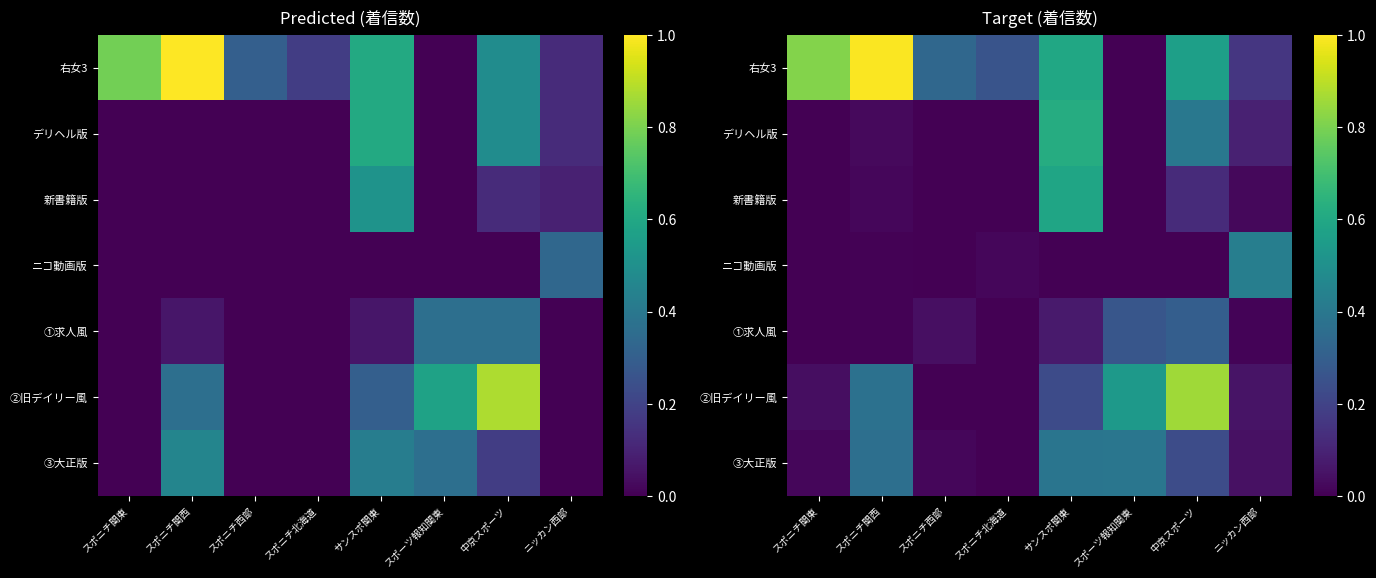

At which label does ③大正版 reach its minimum?

スポニチ北海道